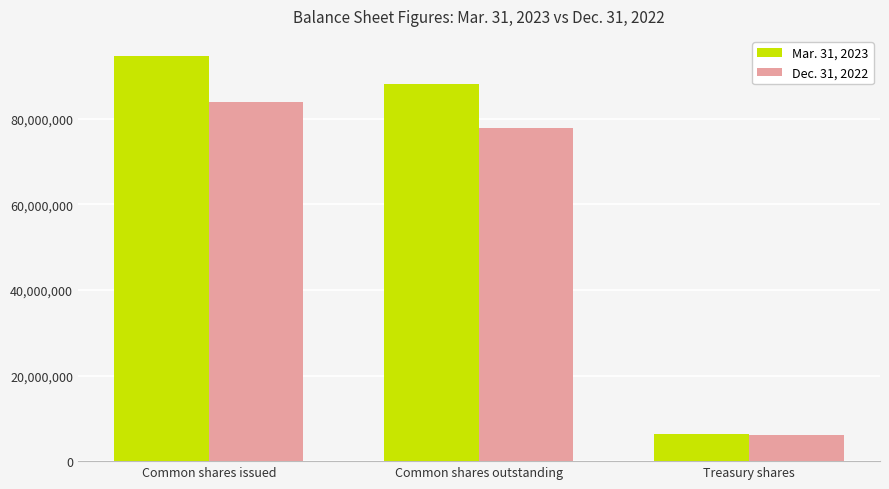

What is the label of the 2nd bar from the left?

Common shares outstanding